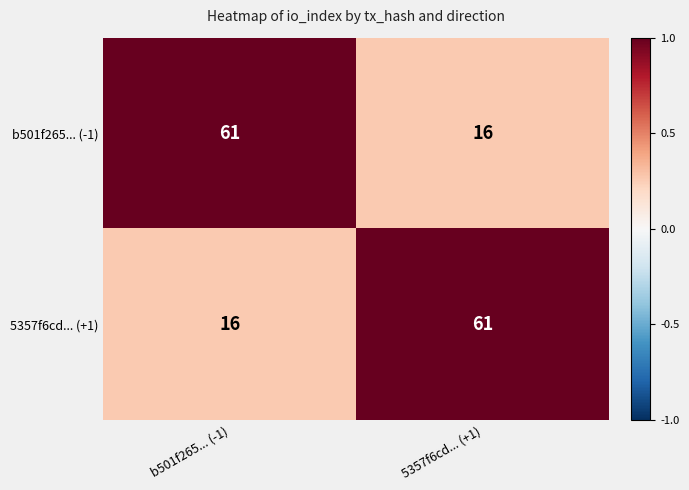

Reading right to left, extract all data points from this chart.

b501f265... (-1): 5357f6cd... (+1)=16	b501f265... (-1)=61
5357f6cd... (+1): 5357f6cd... (+1)=61	b501f265... (-1)=16